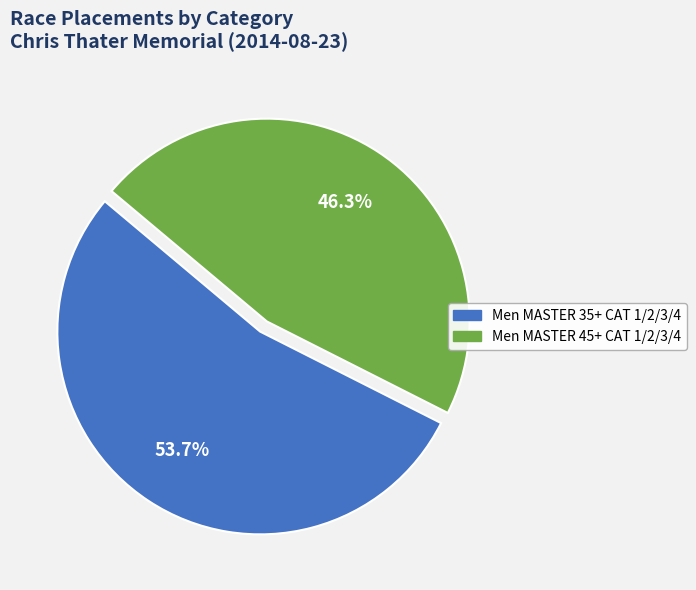

Which category has the biggest portion of the pie?

Men MASTER 35+ CAT 1/2/3/4